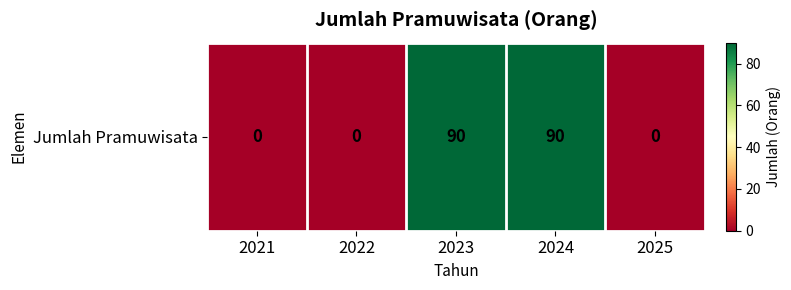

Reading left to right, list all the values displayed in this chart.

2021=0	2022=0	2023=90	2024=90	2025=0